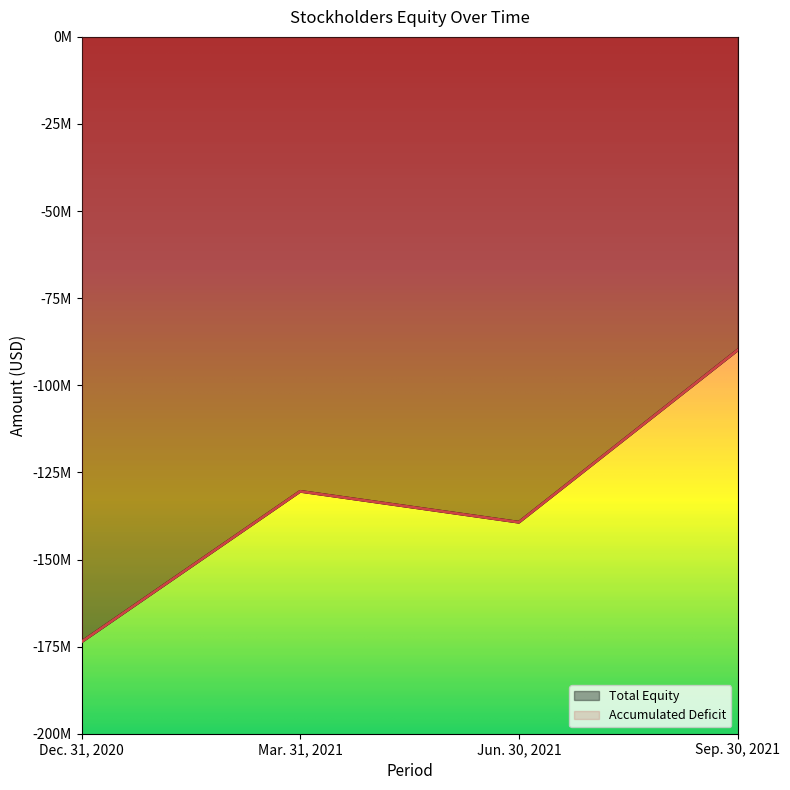

Reading left to right, transcribe all the data shown in this chart.

Total Equity: -173622548	-130430750	-139299366	-89914033
Accumulated Deficit: -173623798	-130432000	-139300616	-89915283